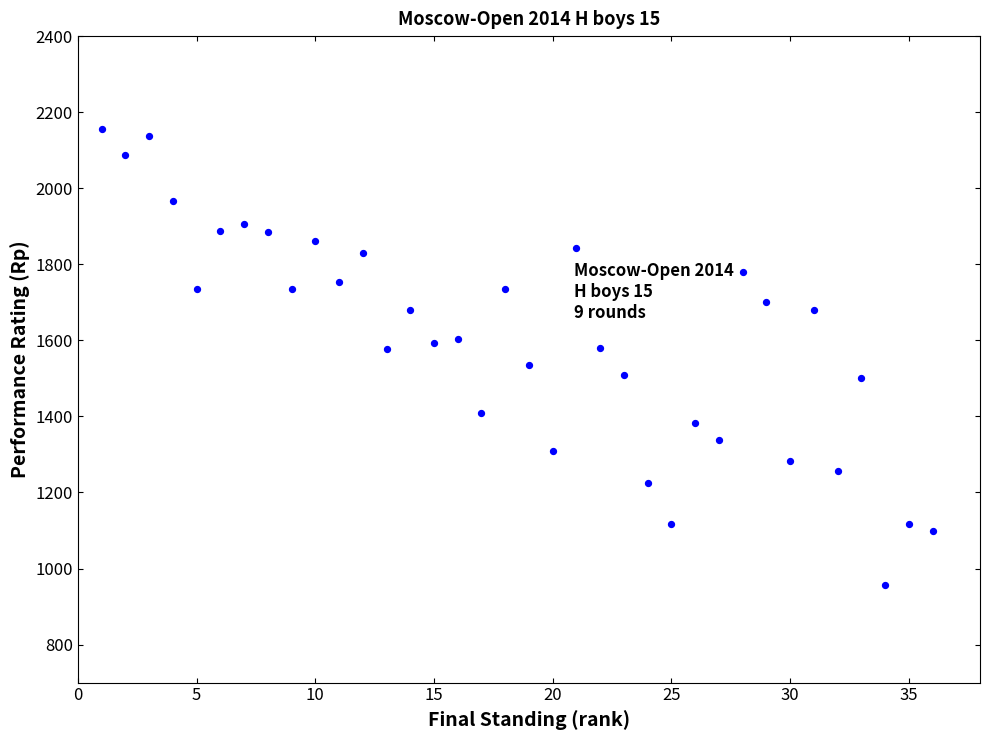

What is the range of Y values (max minus min)?

1200